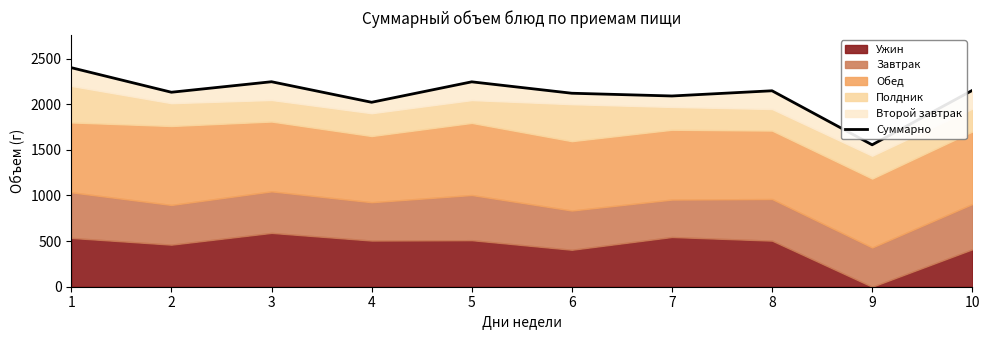

What is the difference between the values at 5 and 8?

98